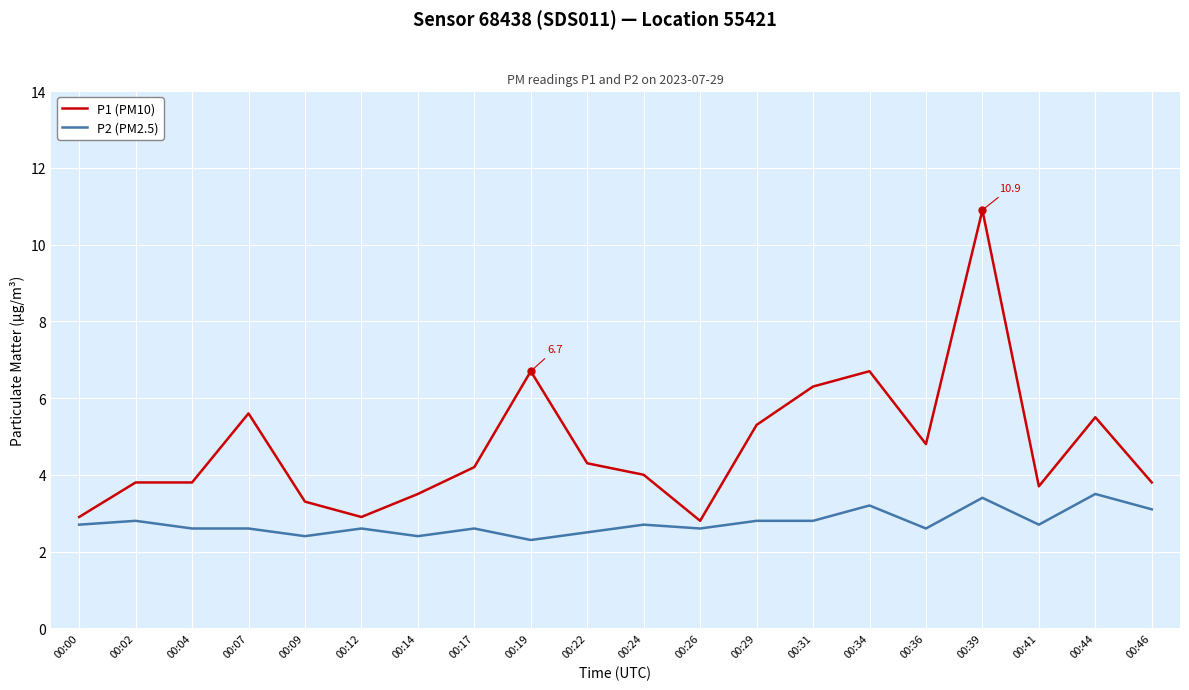

The P1 (PM10) series shows 10.9 at 00:39. True or false?

True